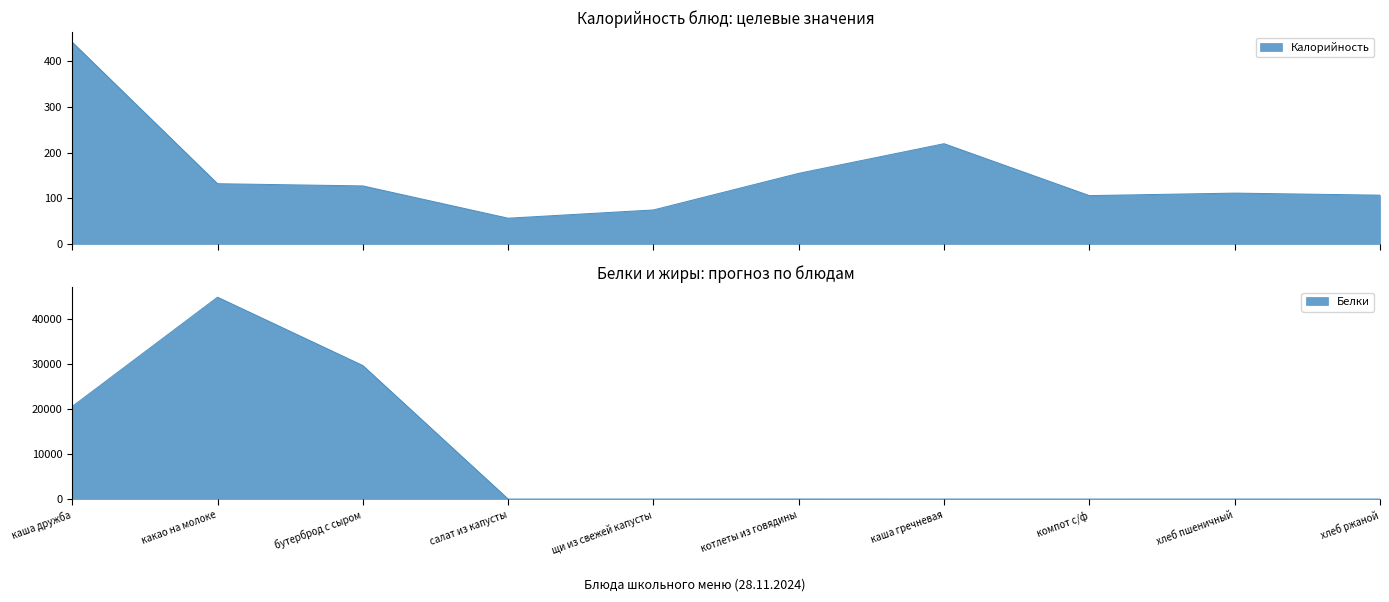

Reading left to right, list all the values displayed in this chart.

Калорийность: каша дружба=442.0	какао на молоке=132.1	бутерброд с сыром=127.3	салат из капусты=56.6	щи из свежей капусты=74.7	котлеты из говядины=154.8	каша гречневая=219.7	компот с/ф=106.0	хлеб пшеничный=111.5	хлеб ржаной=107.0
Белки: каша дружба=20576.0	какао на молоке=44869.0	бутерброд с сыром=29677.0	салат из капусты=2.1	щи из свежей капусты=2.0	котлеты из говядины=13.4	каша гречневая=9.3	компот с/ф=1.0	хлеб пшеничный=7.7	хлеб ржаной=2.4